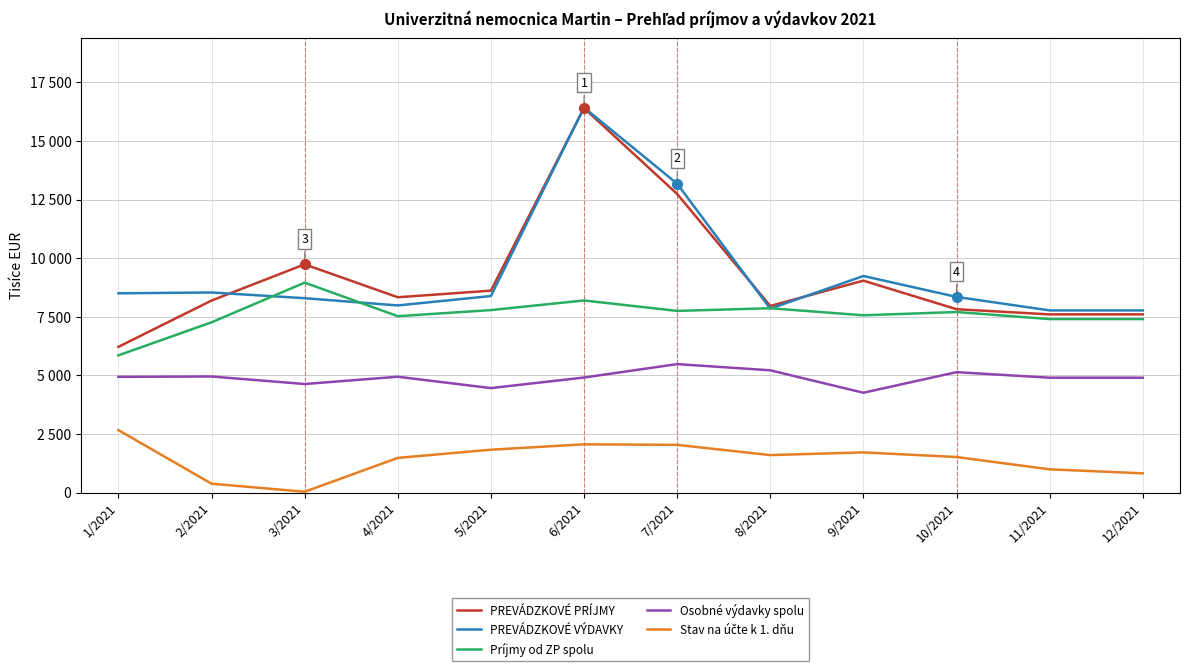

Does the chart have visible grid lines?

Yes